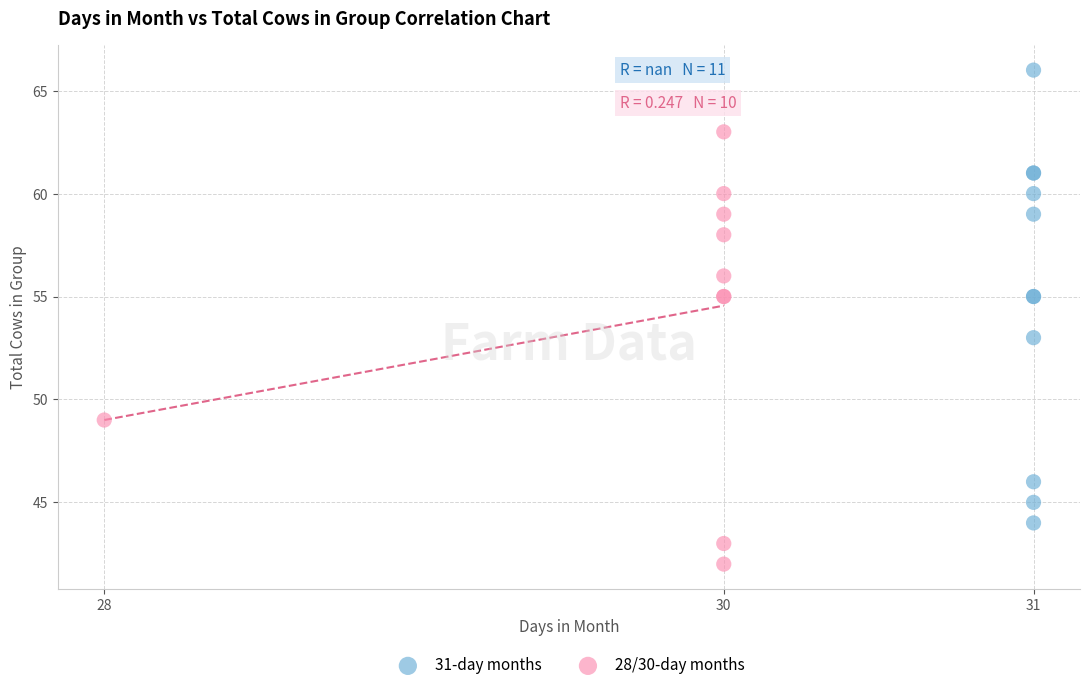

Which series reaches the minimum Y coordinate?

28/30-day months